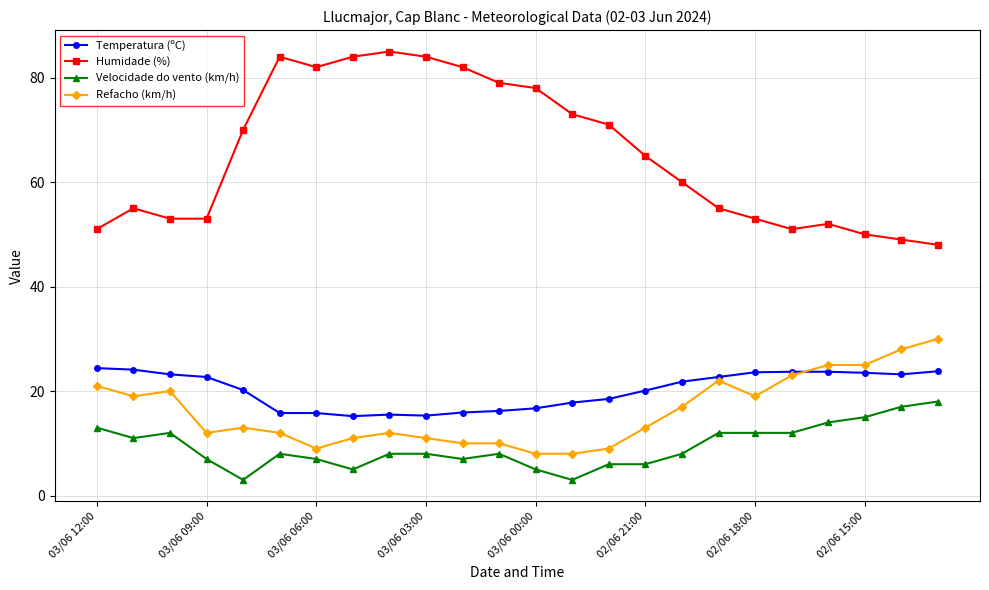

List the series in order of their peak value, lowest first.

Velocidade do vento (km/h), Temperatura (ºC), Refacho (km/h), Humidade (%)